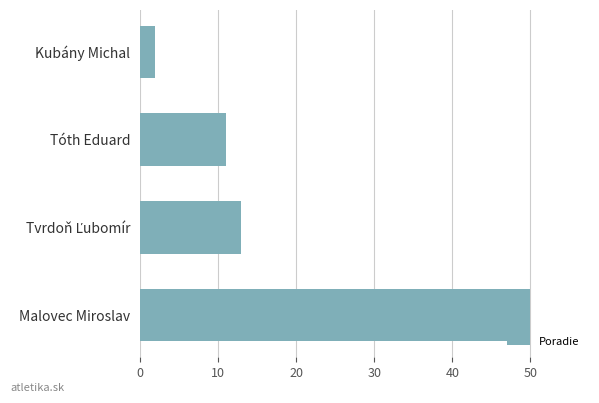

Is it true that the value at Malovec Miroslav is 50?

True